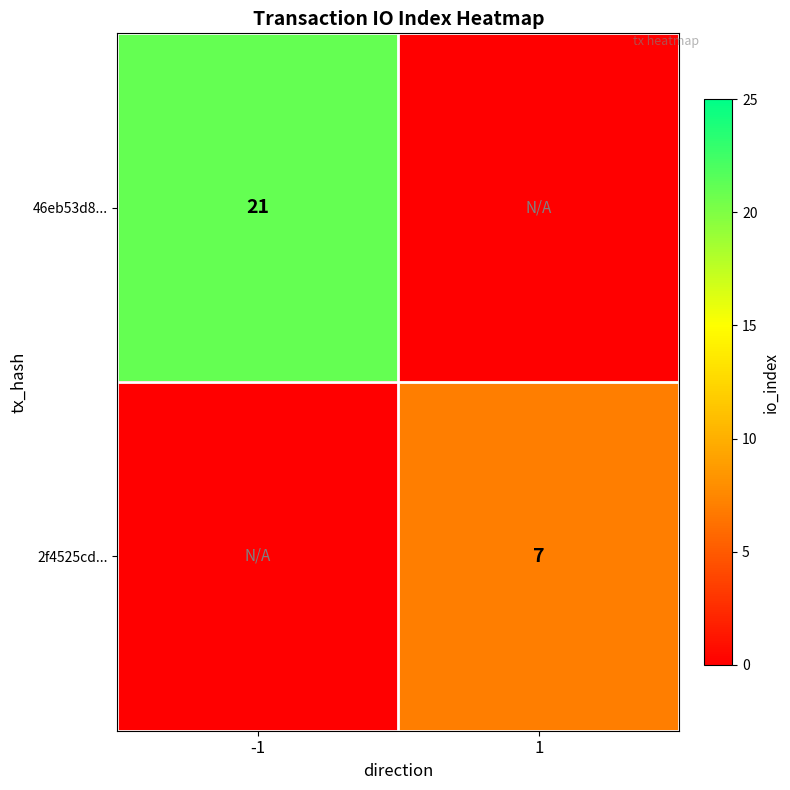

The 46eb53d8... series shows 10 at -1. True or false?

False